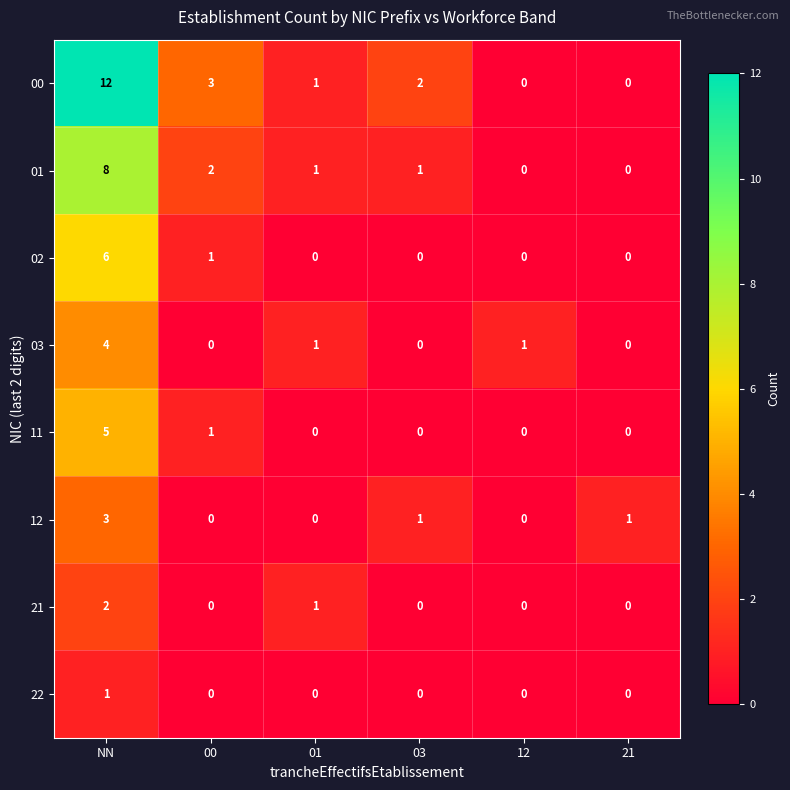

At which category is the sum across all series the highest?

NN